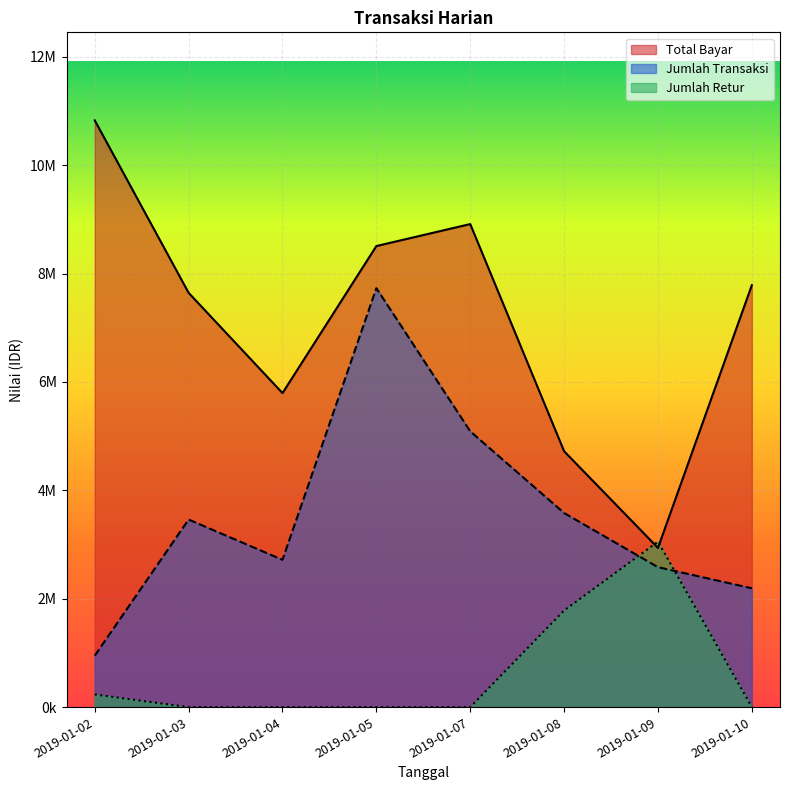

At which category does Jumlah Transaksi reach its first local peak?

2019-01-03